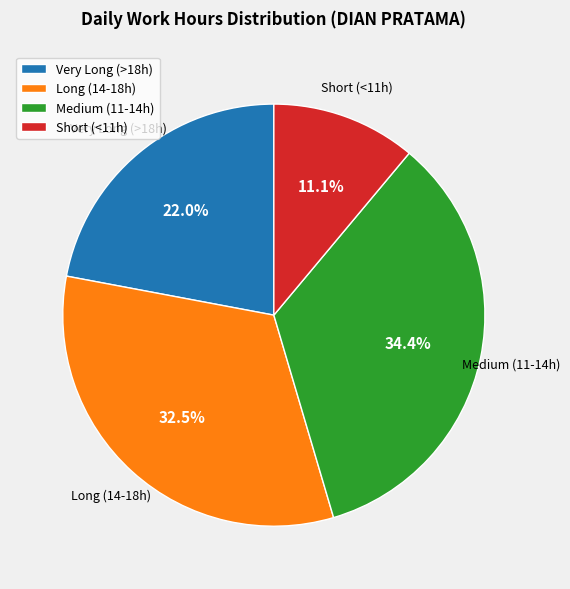

What is the smallest slice in the pie chart?

Short (<11h)